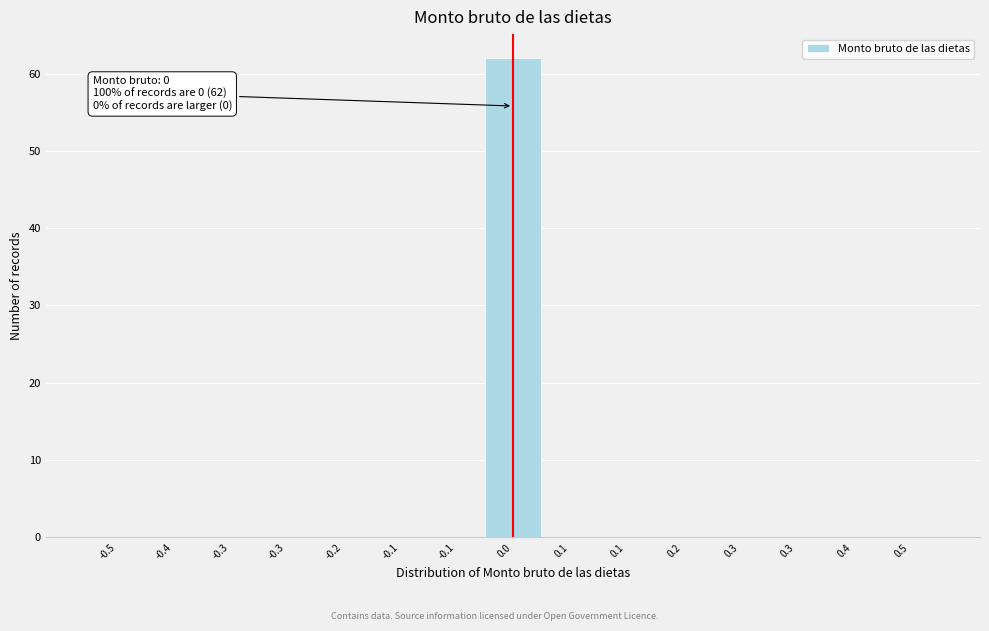

Are the bars horizontal?

No